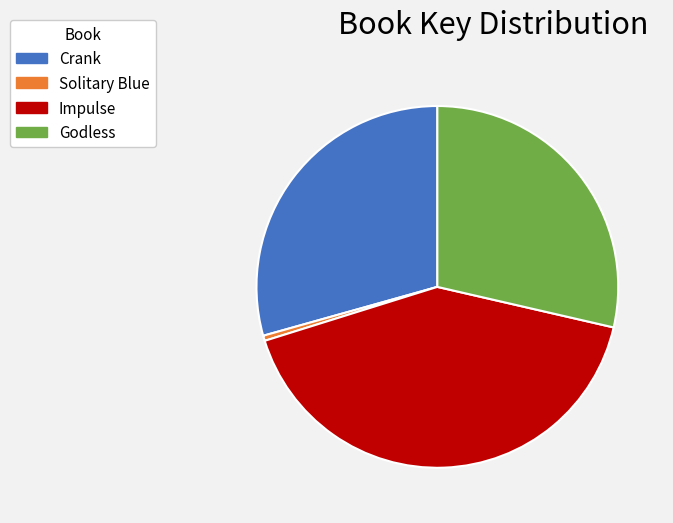

Does Impulse account for over 50% of the chart?

No